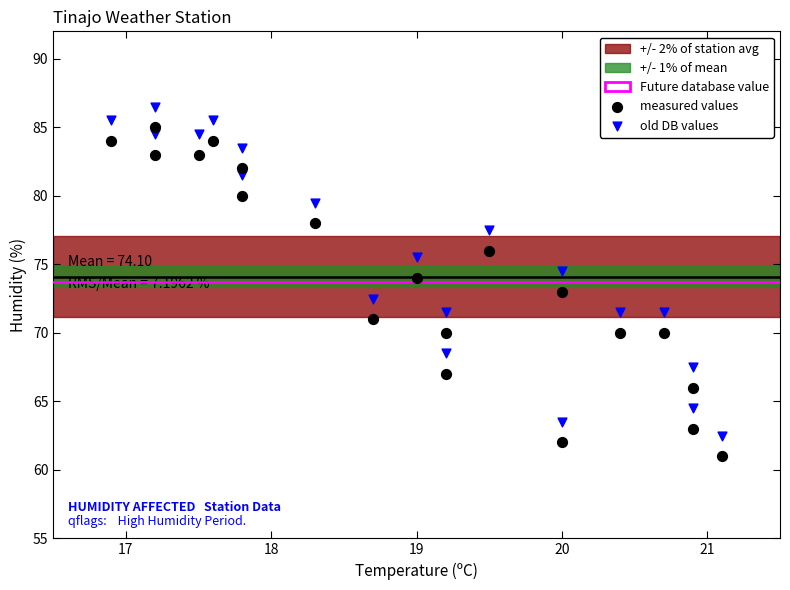

Which series reaches the maximum Y coordinate?

old DB values